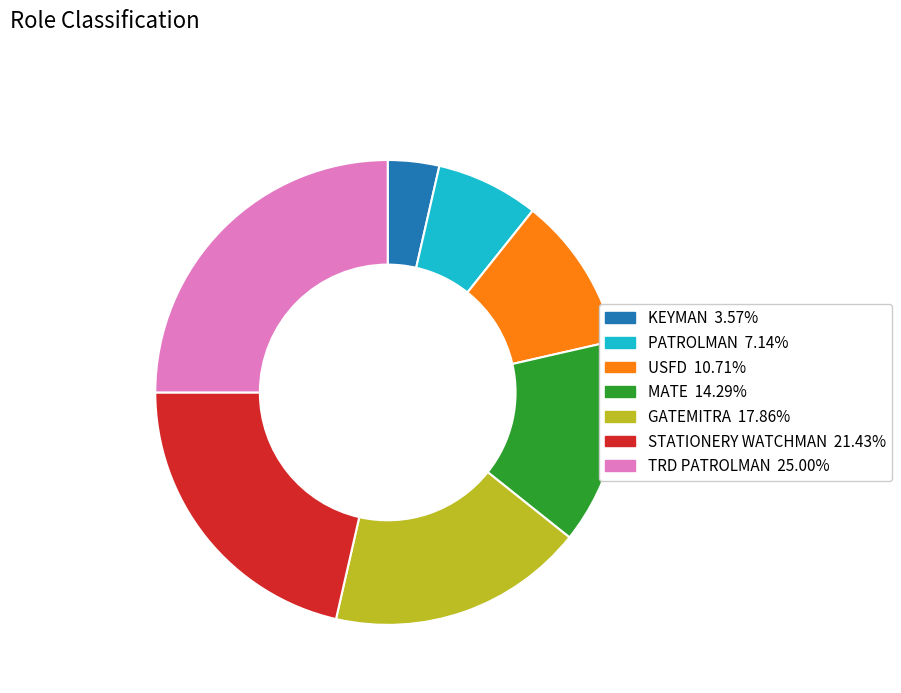

What is the smallest slice in the pie chart?

KEYMAN